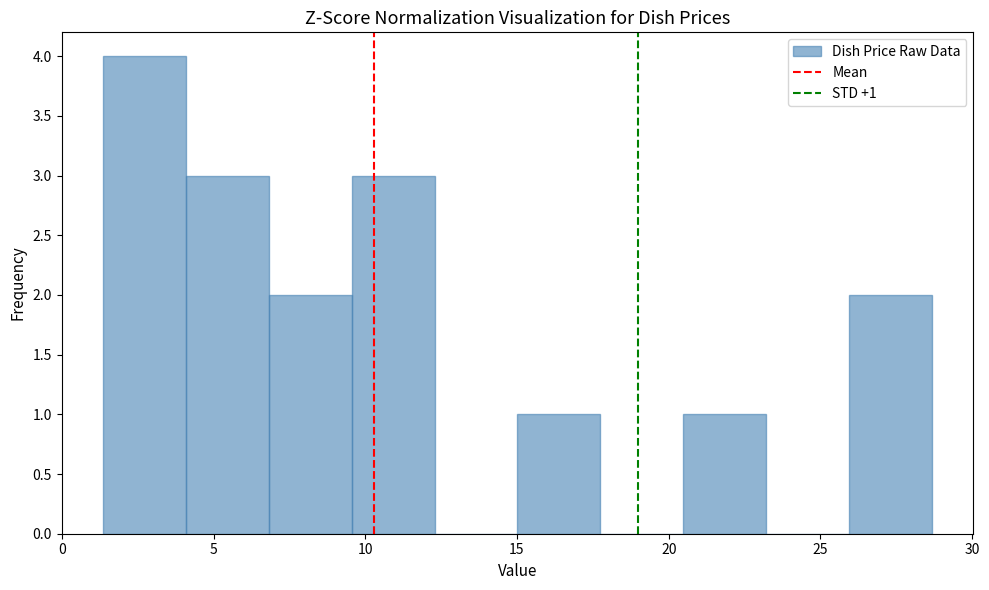

Which range on the x-axis has the tallest bar?

1.5 to 4.0